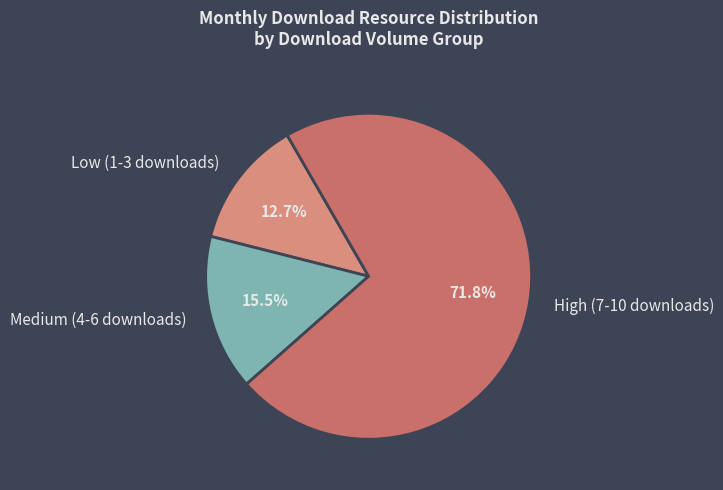

Is there a majority slice in this chart?

Yes